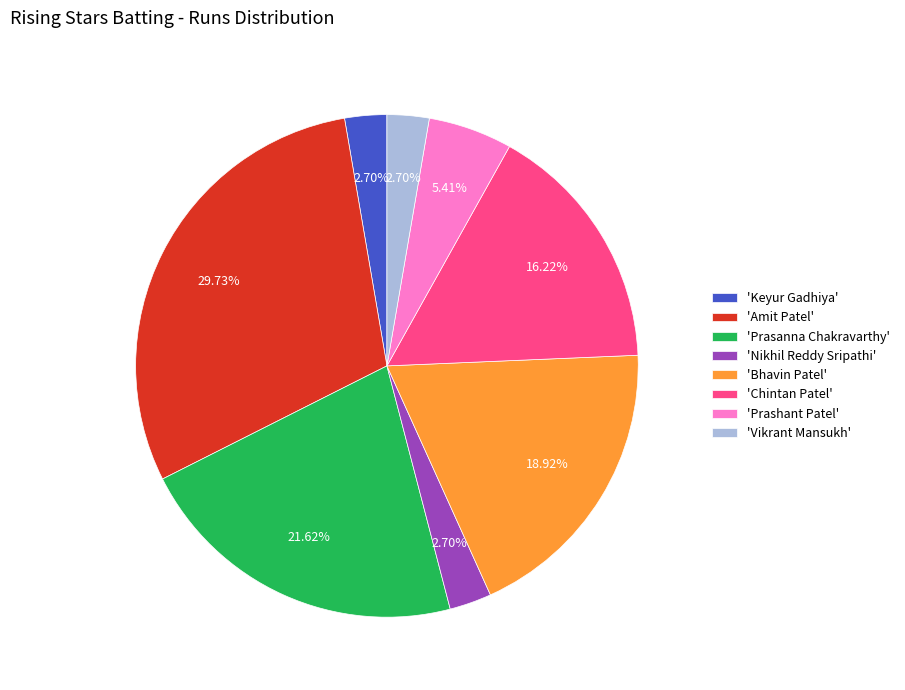

Is the sum of 'Amit Patel' and 'Keyur Gadhiya' greater than half?

No